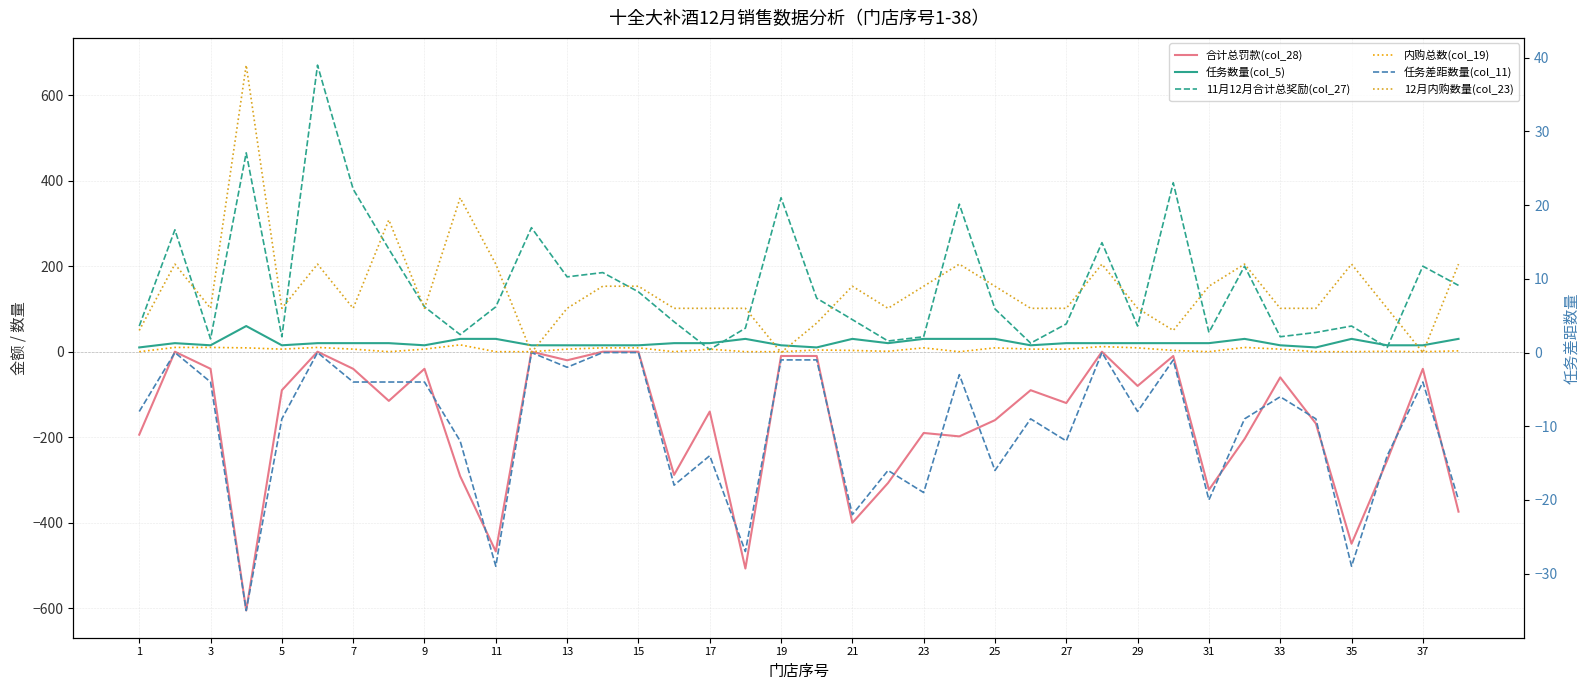

How many lines are shown in the chart?

6